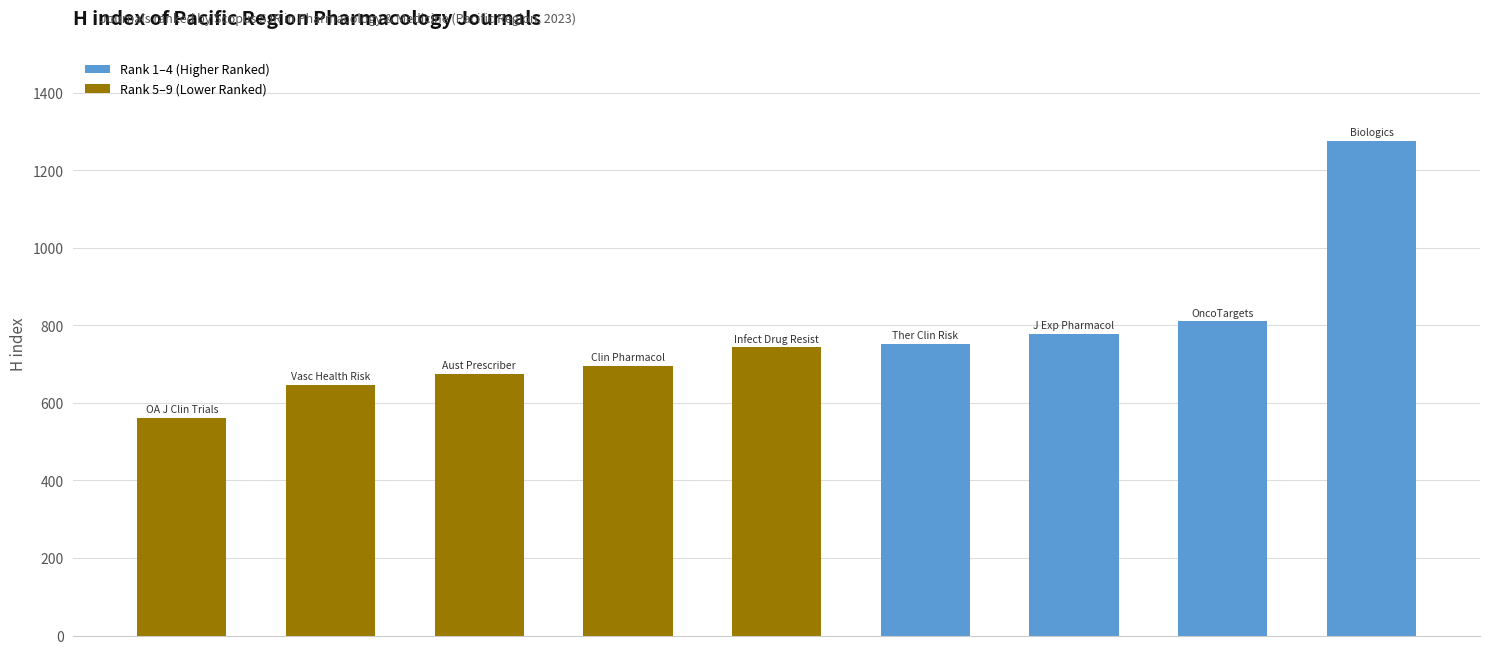

What is the greatest value displayed?

1276